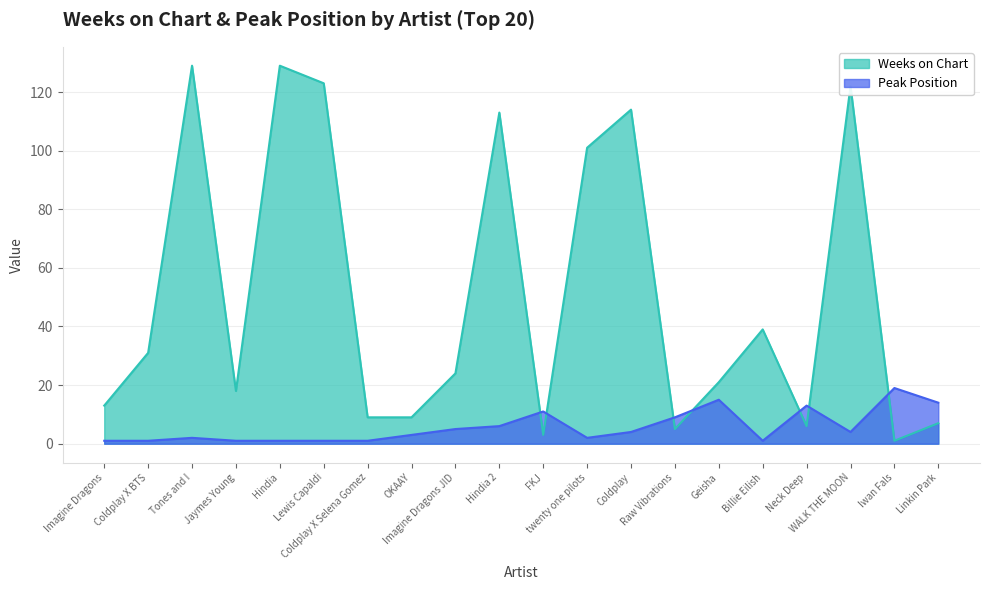

At which category does the chart reach its peak across all series?

Tones and I